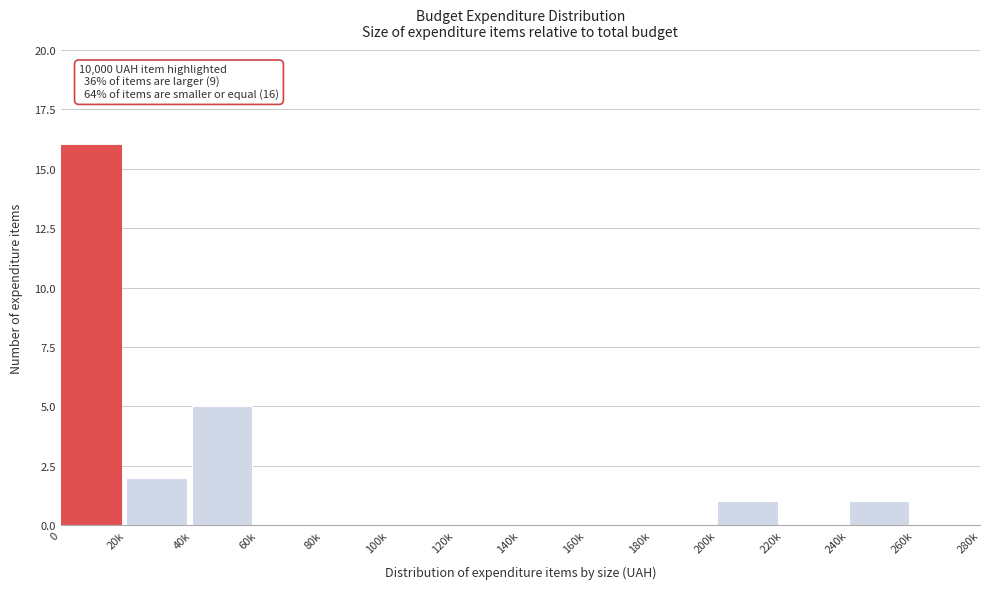

Reading left to right, extract all data points from this chart.

0=16	20k=2	40k=5	60k=0	80k=0	100k=0	120k=0	140k=0	160k=0	180k=0	200k=1	220k=0	240k=1	260k=0